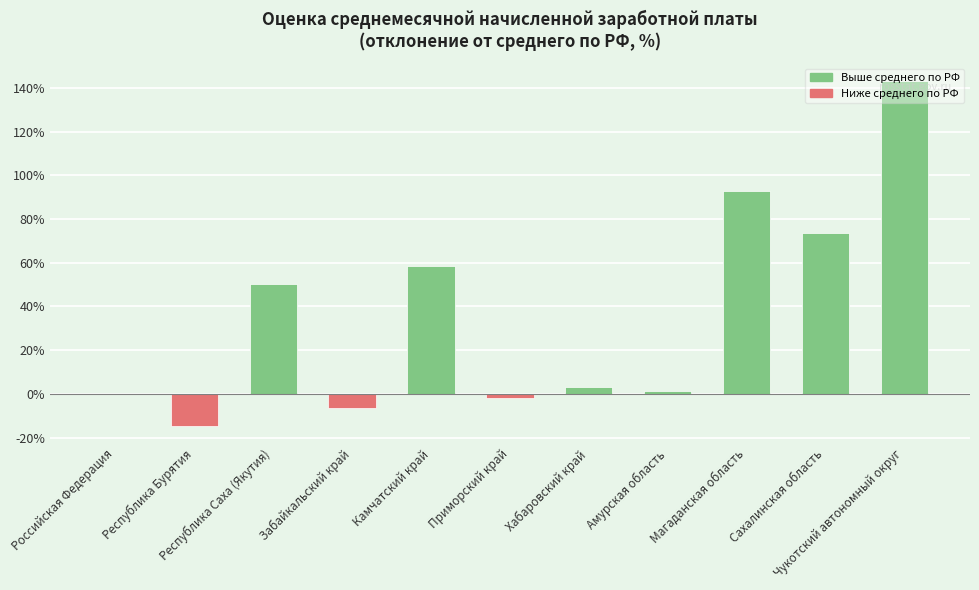

What is the change in value from Российская Федерация to Приморский край?

-2.0